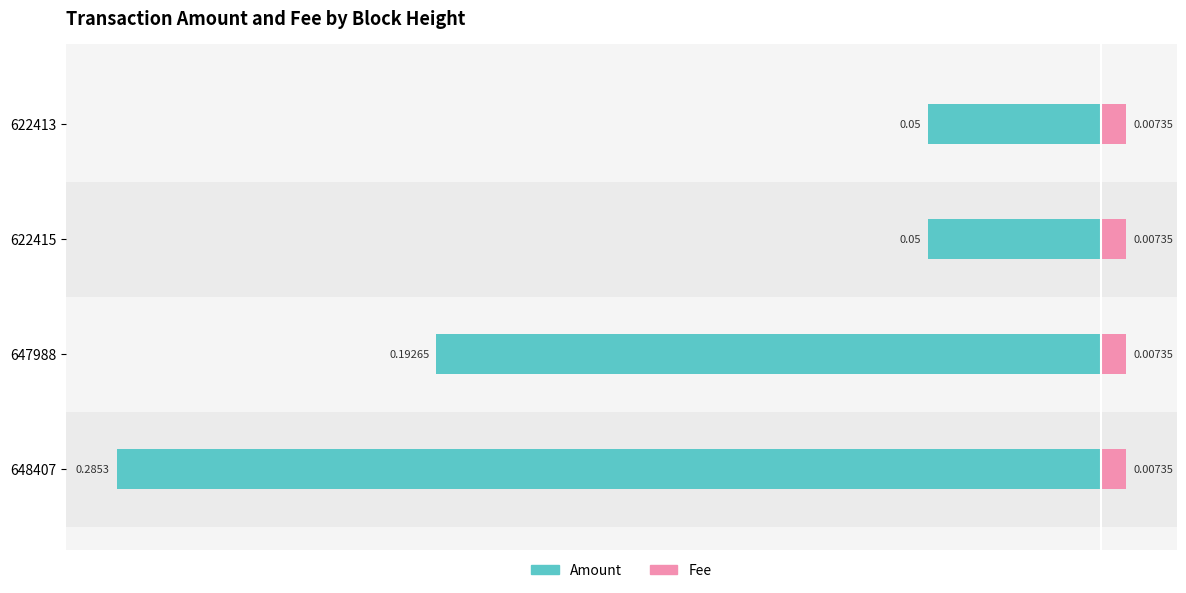

How many bars are there in each group?

2